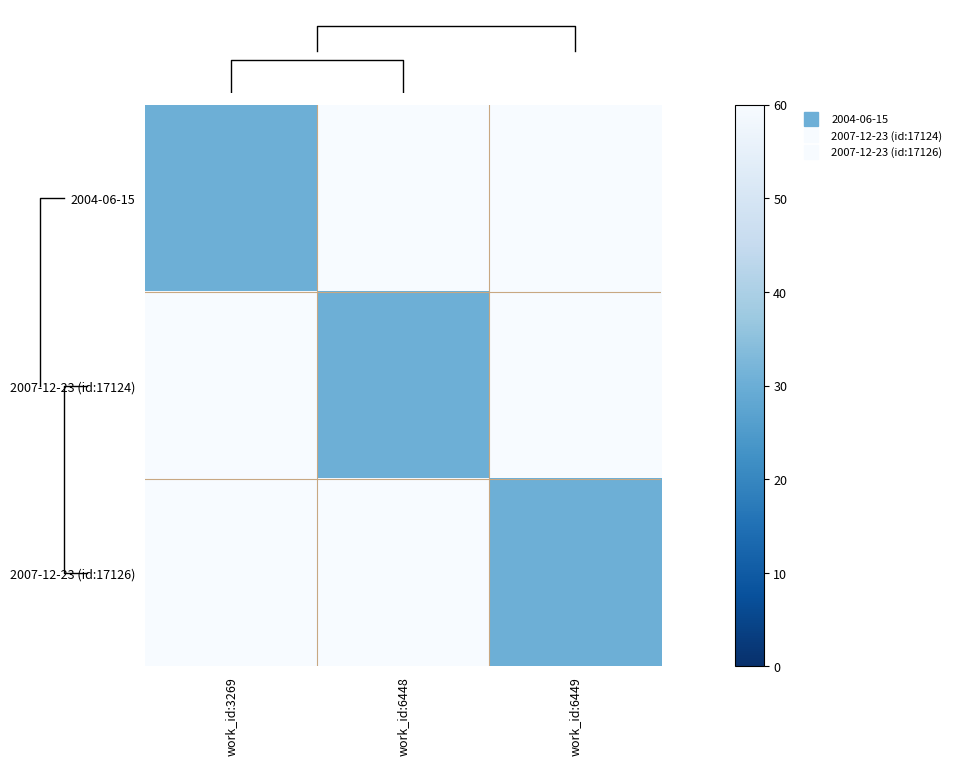

What is the smallest value displayed?

30.4